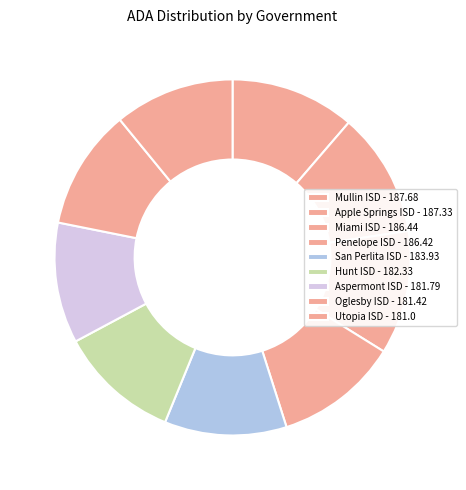

What is the change in value from Apple Springs ISD to San Perlita ISD?

-3.4